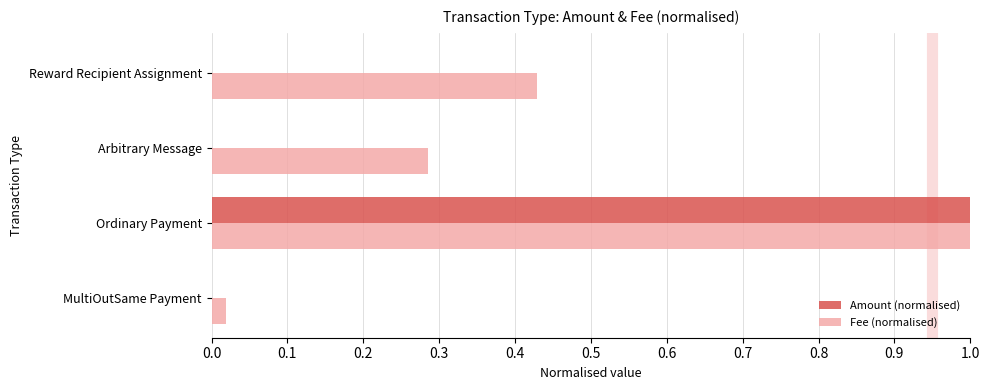

Which series changed the most between Arbitrary Message and Reward Recipient Assignment?

Fee (normalised)